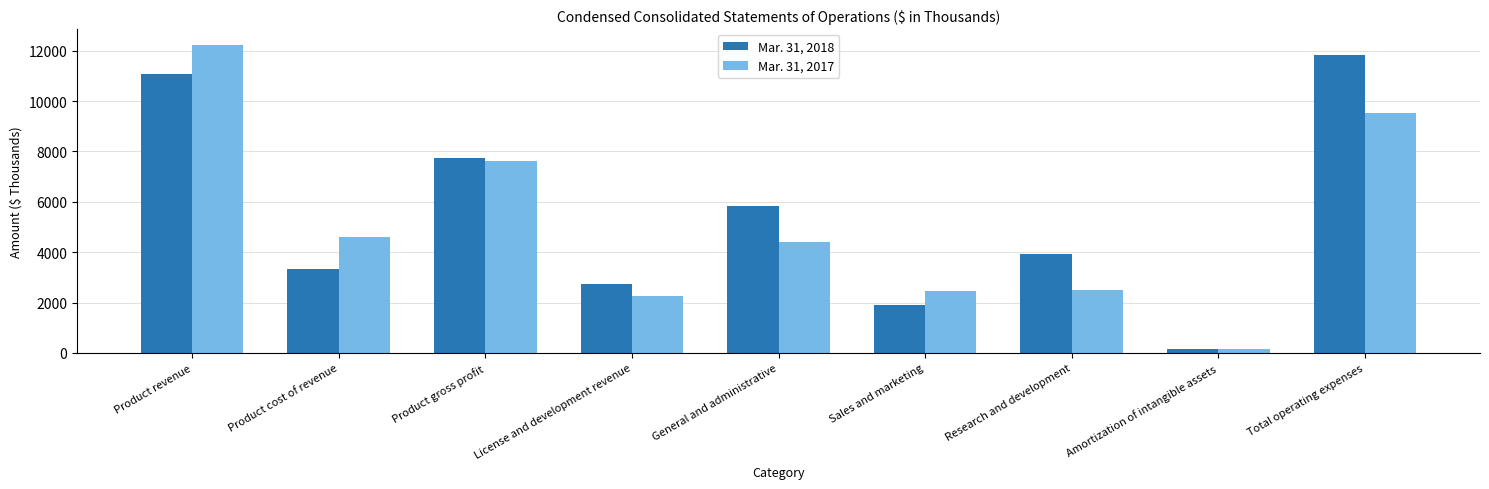

The Mar. 31, 2017 series shows 7633 at Product gross profit. True or false?

True